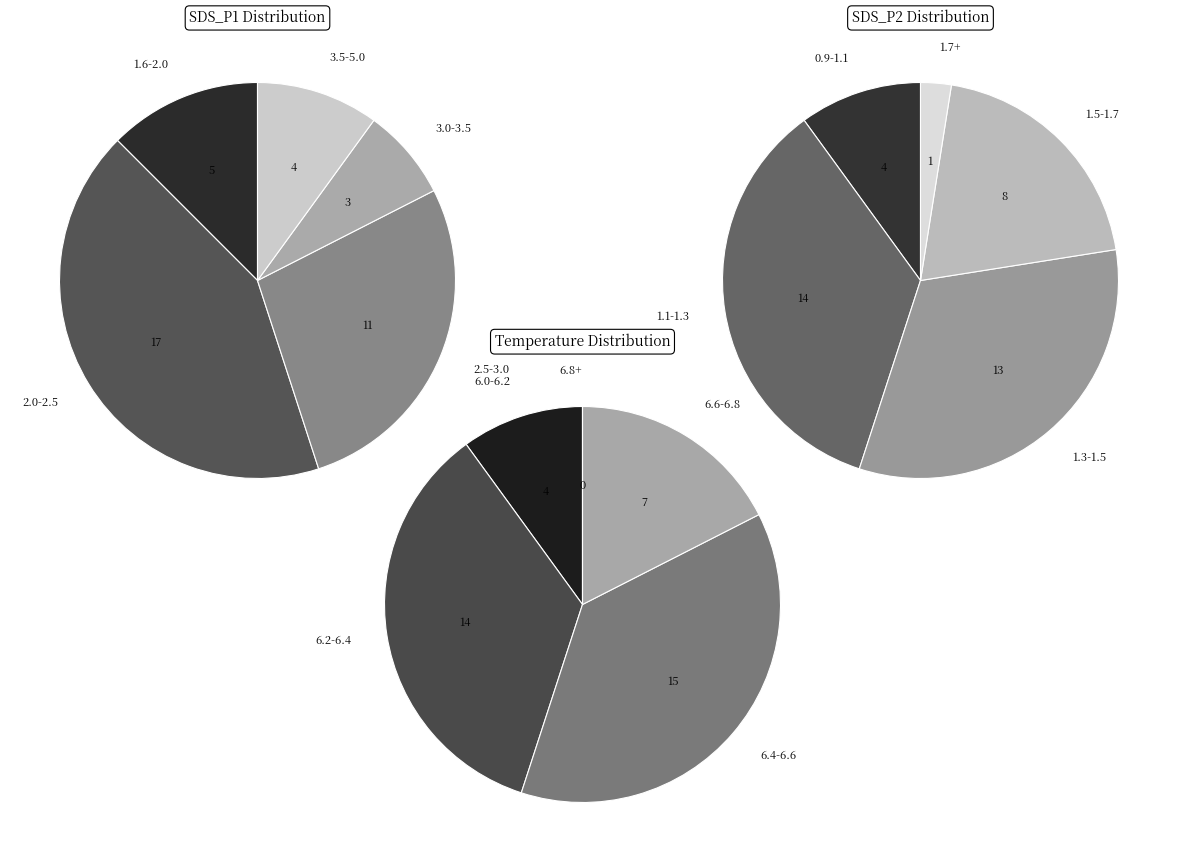

Is it true that 2 is 5% of the pie?

False